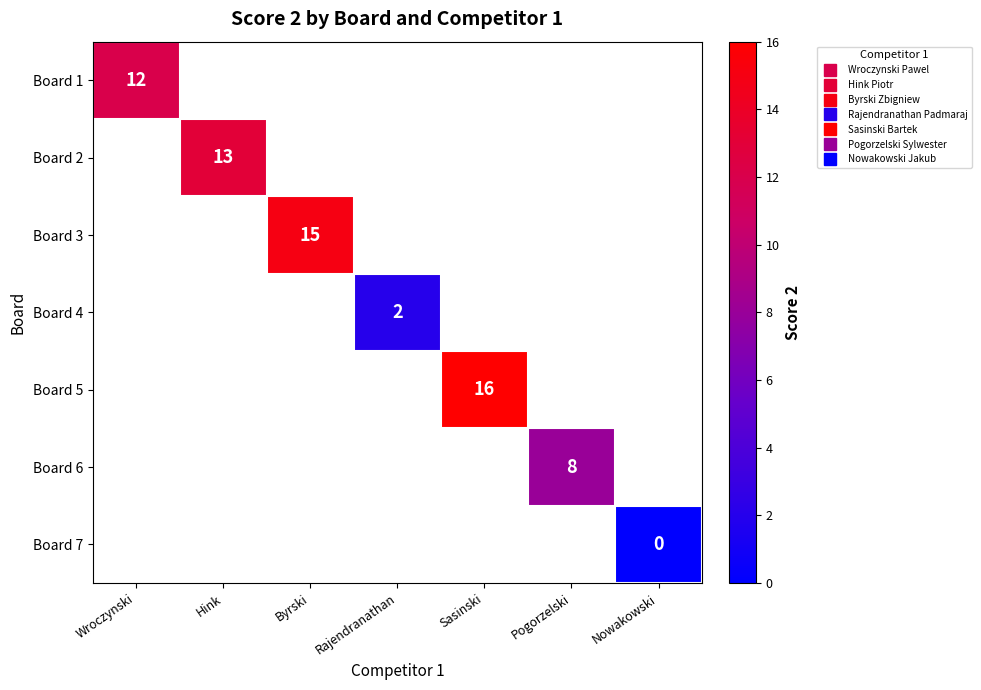

At which category does the chart reach its minimum across all series?

Nowakowski